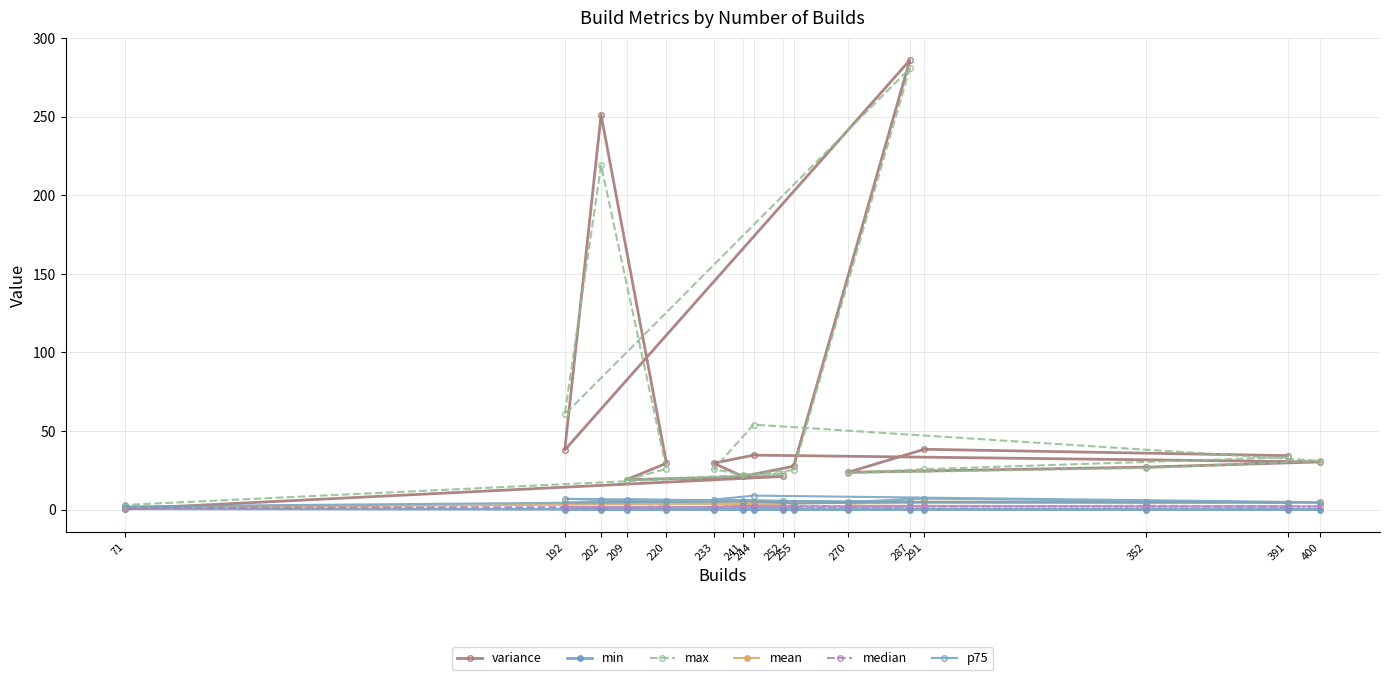

Where do variance and mean first cross each other?

252 and 71